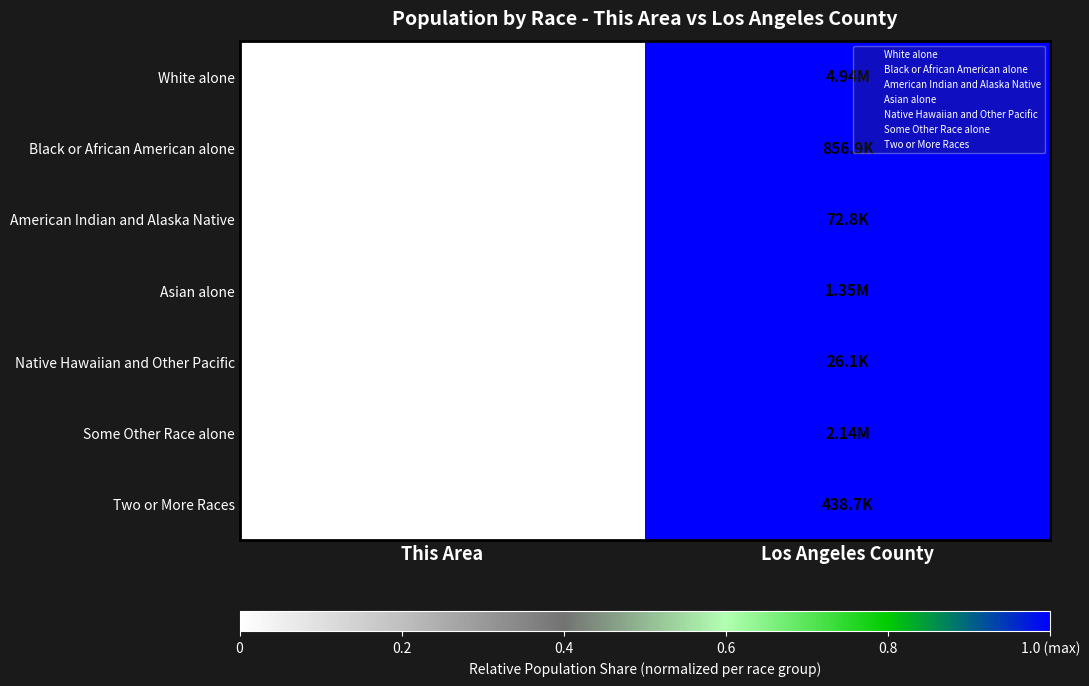

What is the difference between the maximum and minimum values in the Asian alone series?

1.0